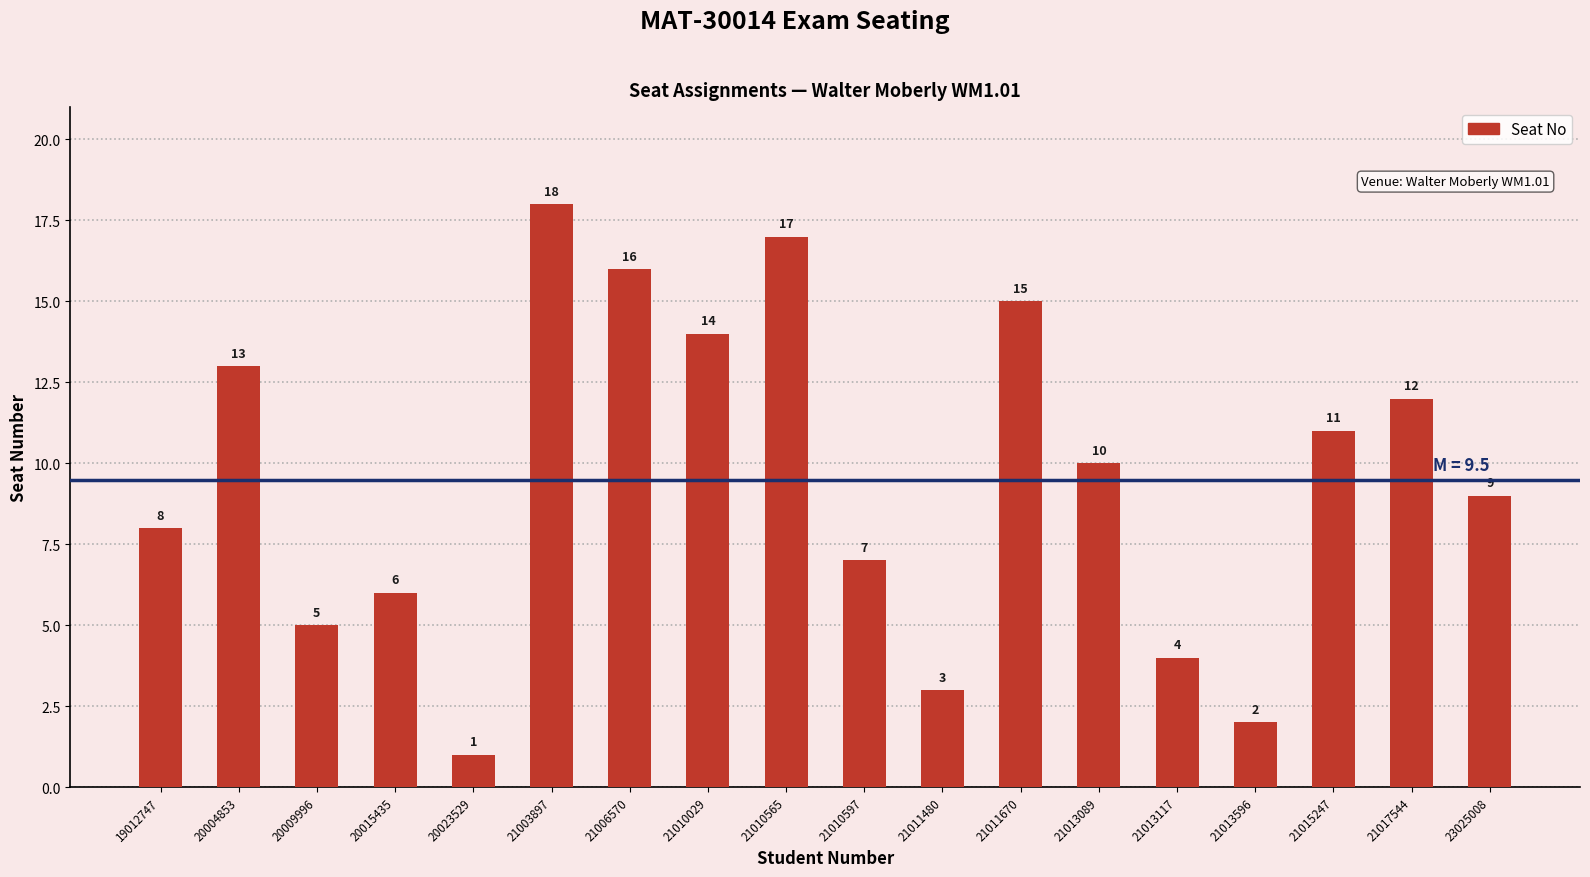

How many bars are there in total?

18